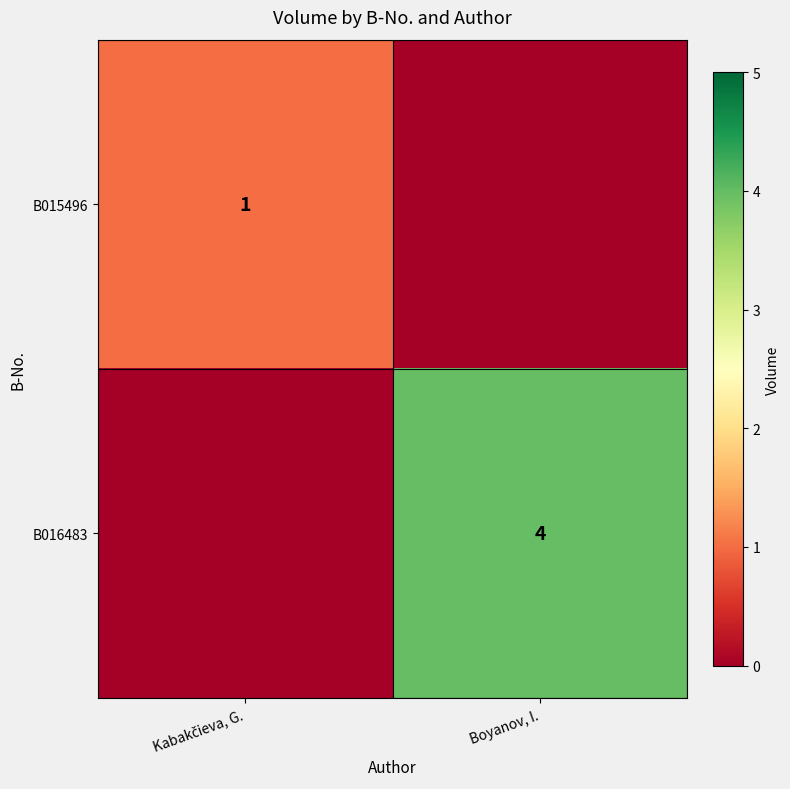

The value of B016483 at Boyanov, I. is 4. True or false?

True